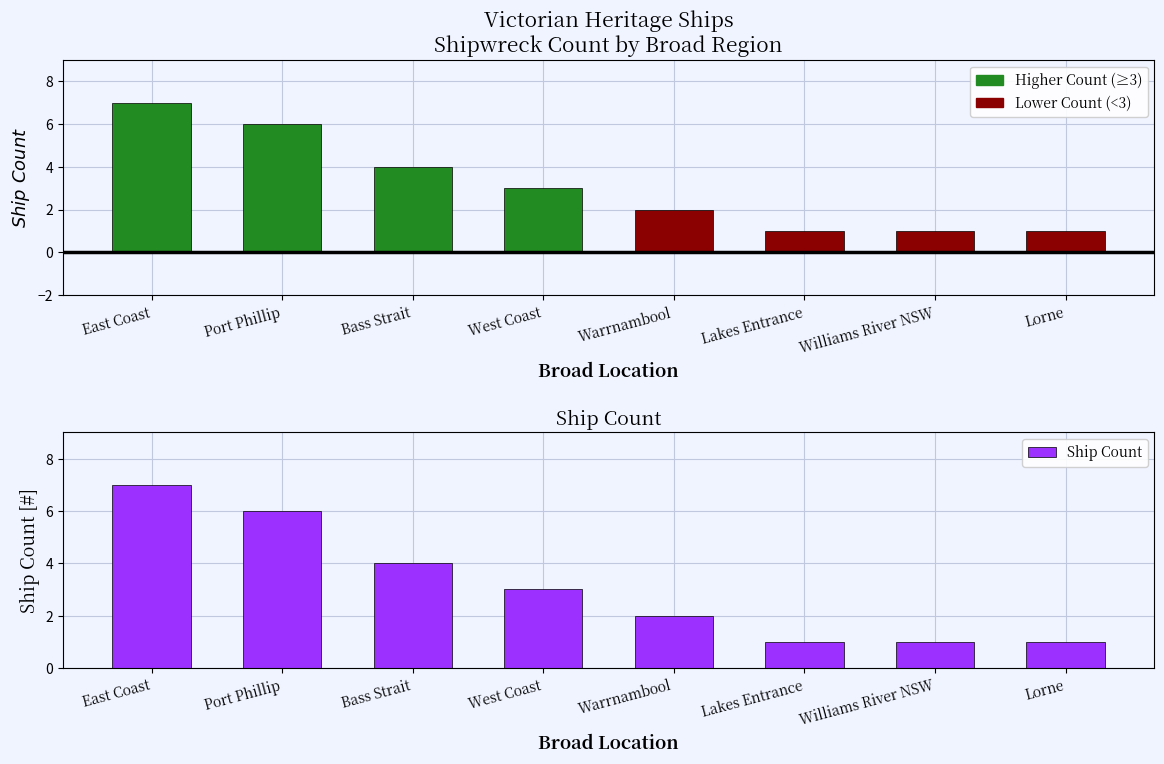

What position from the left is Williams River NSW?

7